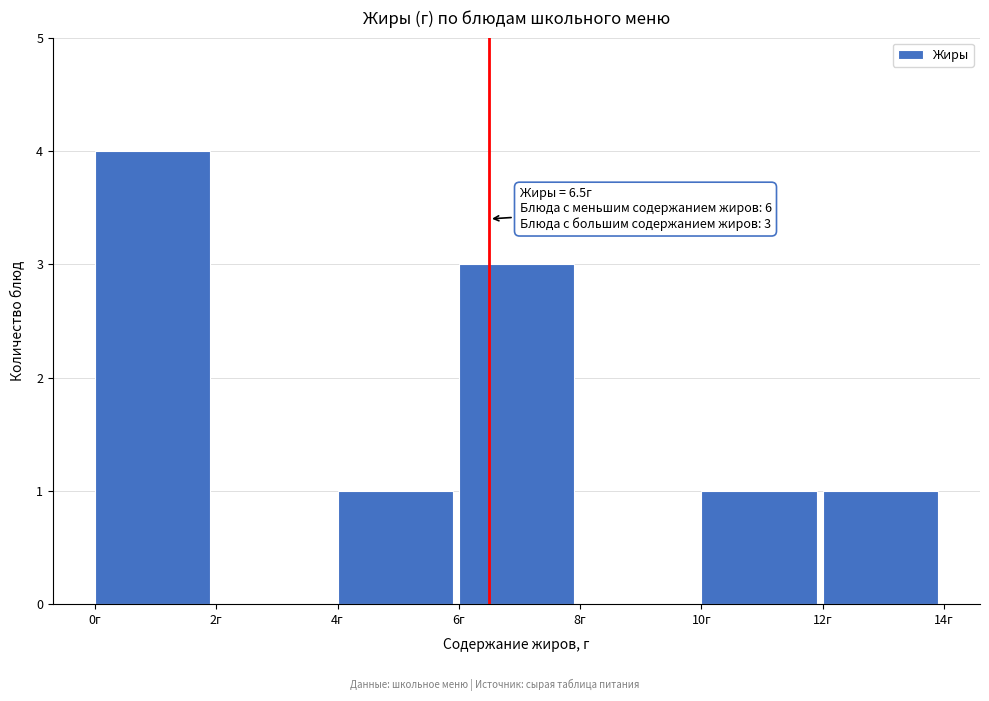

Which range on the x-axis has the tallest bar?

0 to 2